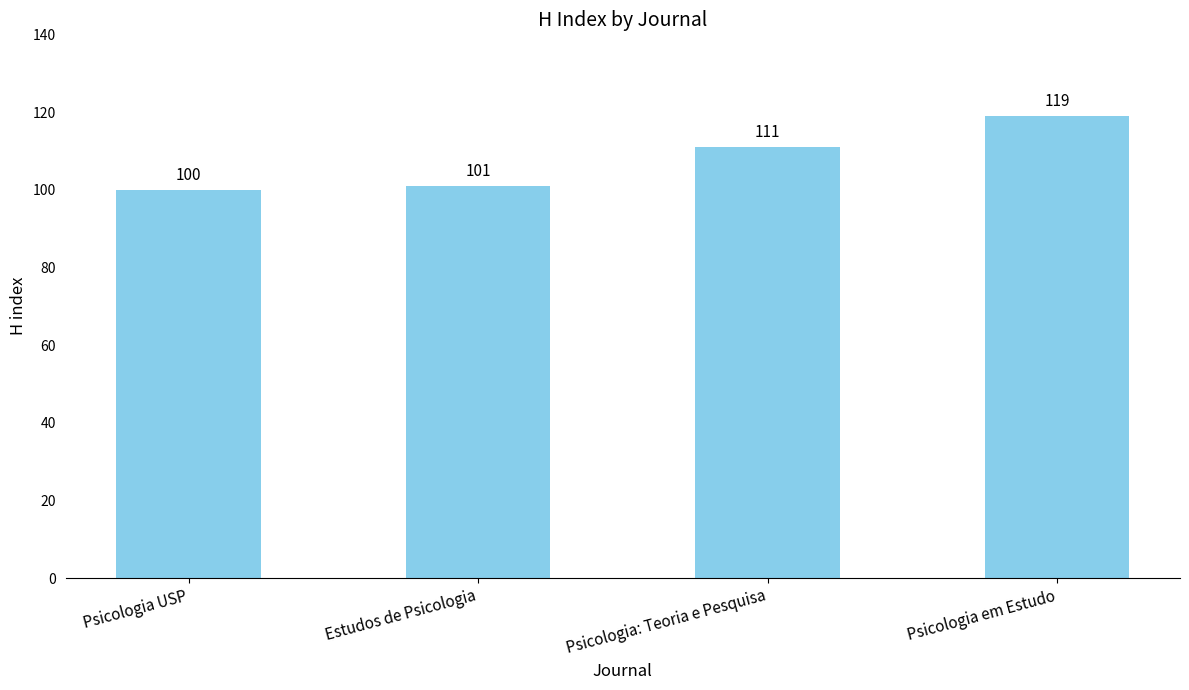

What position from the right is Psicologia: Teoria e Pesquisa?

2